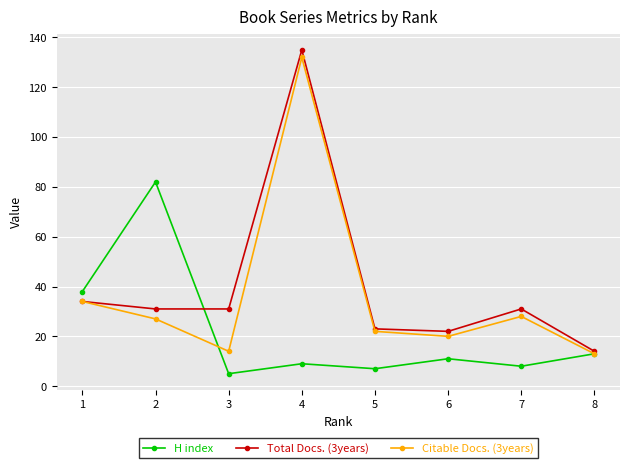

The value of Total Docs. (3years) at 8 is 3. True or false?

False